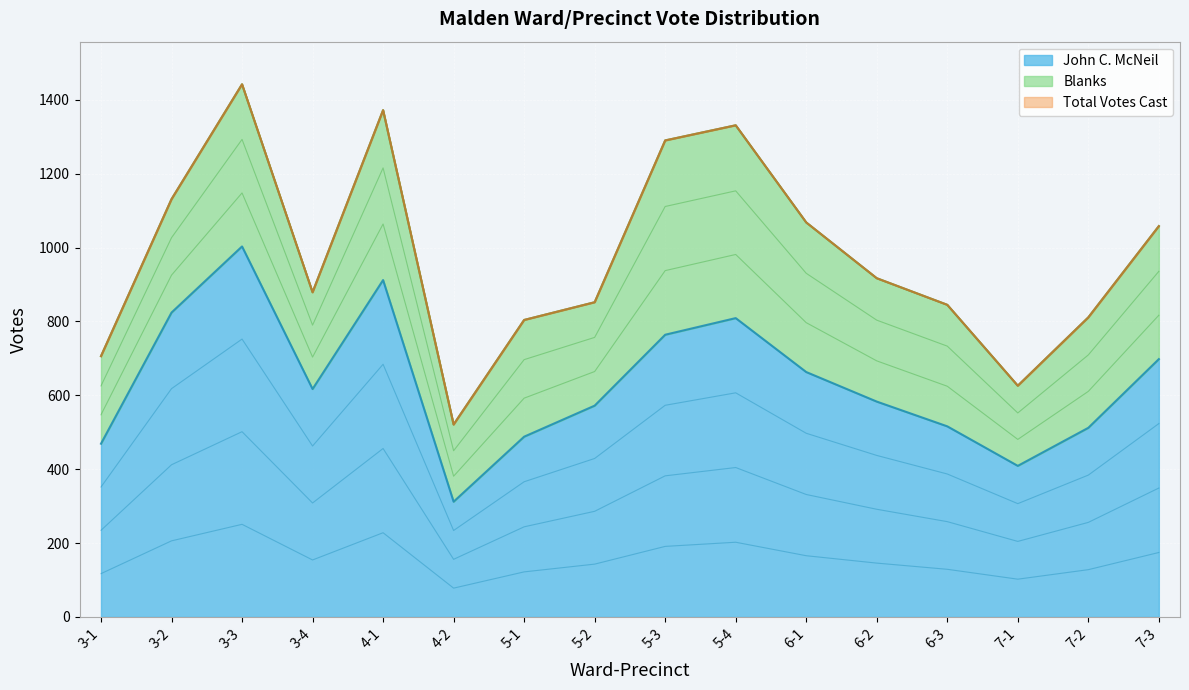

Where is the first local minimum for Total Votes Cast?

3-4